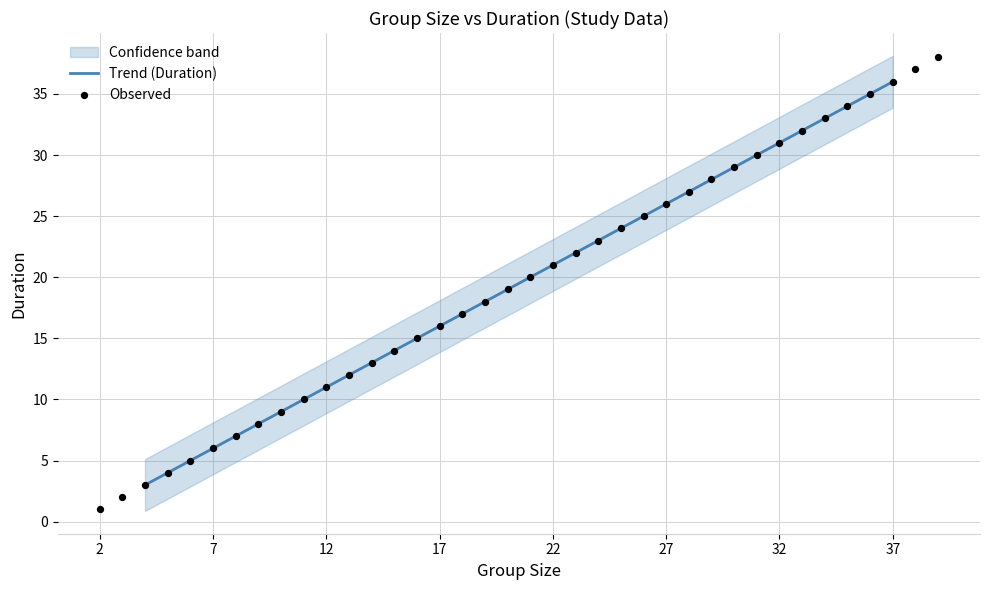

At which label does Trend (Duration) reach its peak?

37